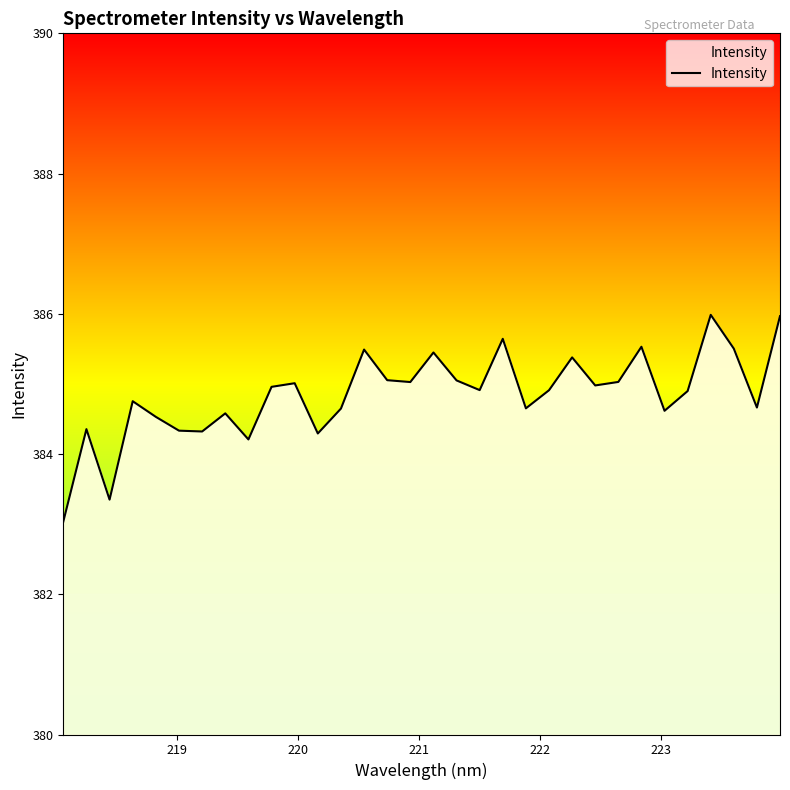

How many interior local valleys (lower than both neighbors) does the data have?

10